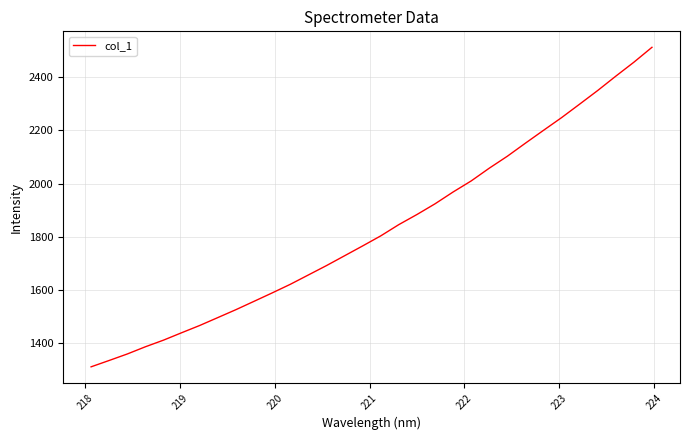

What is the minimum value shown in the chart?

1312.3